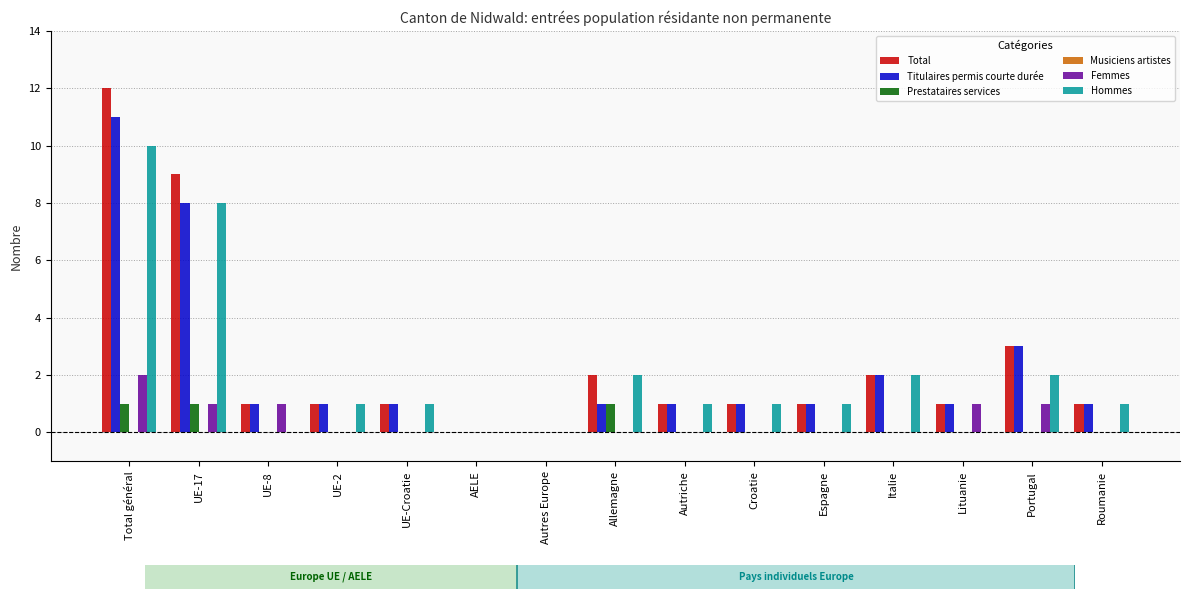

What is the sum of the Total values at Portugal and UE-8?

4